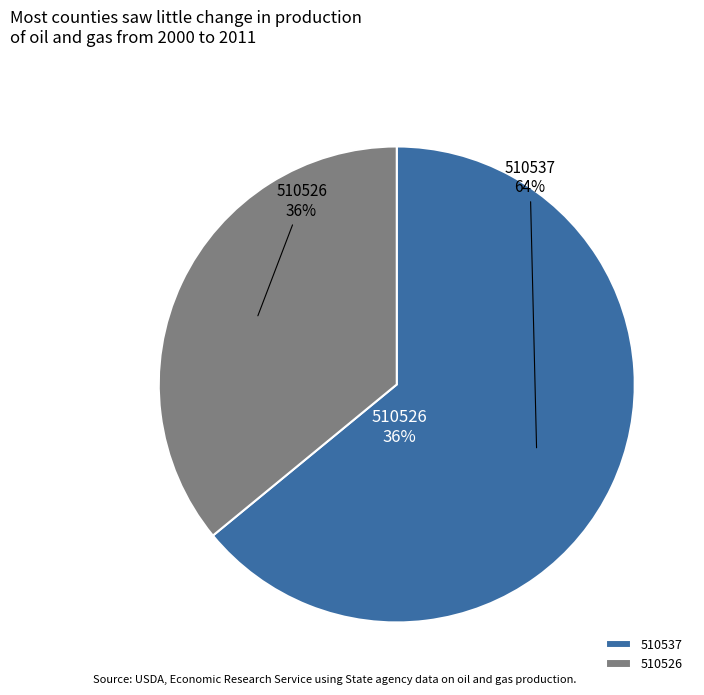

Does any single category account for the majority?

Yes